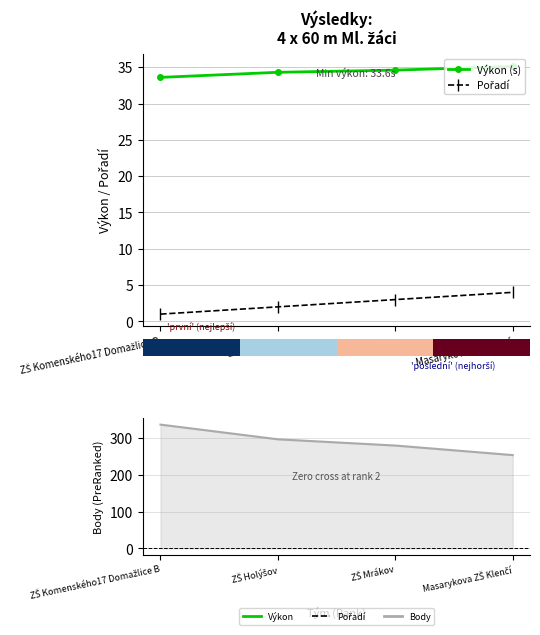

What is the spread (max minus min) of values at ZŠ Holýšov?

295.0